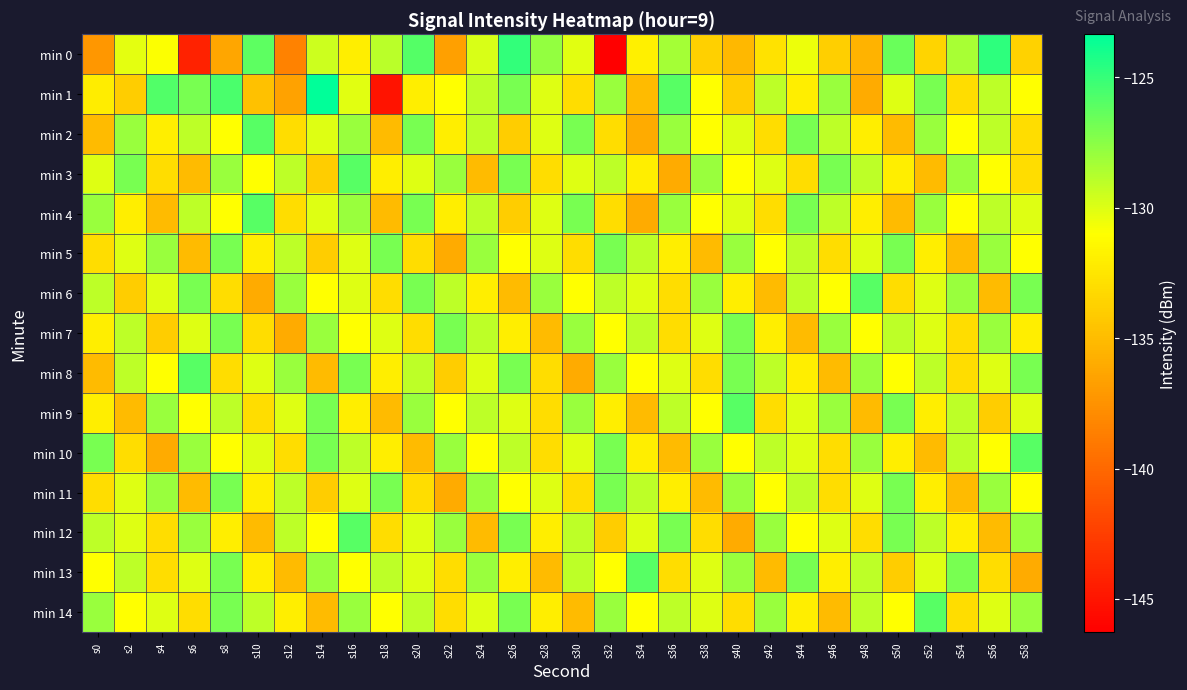

What is the spread (max minus min) of values at s40?

10.0